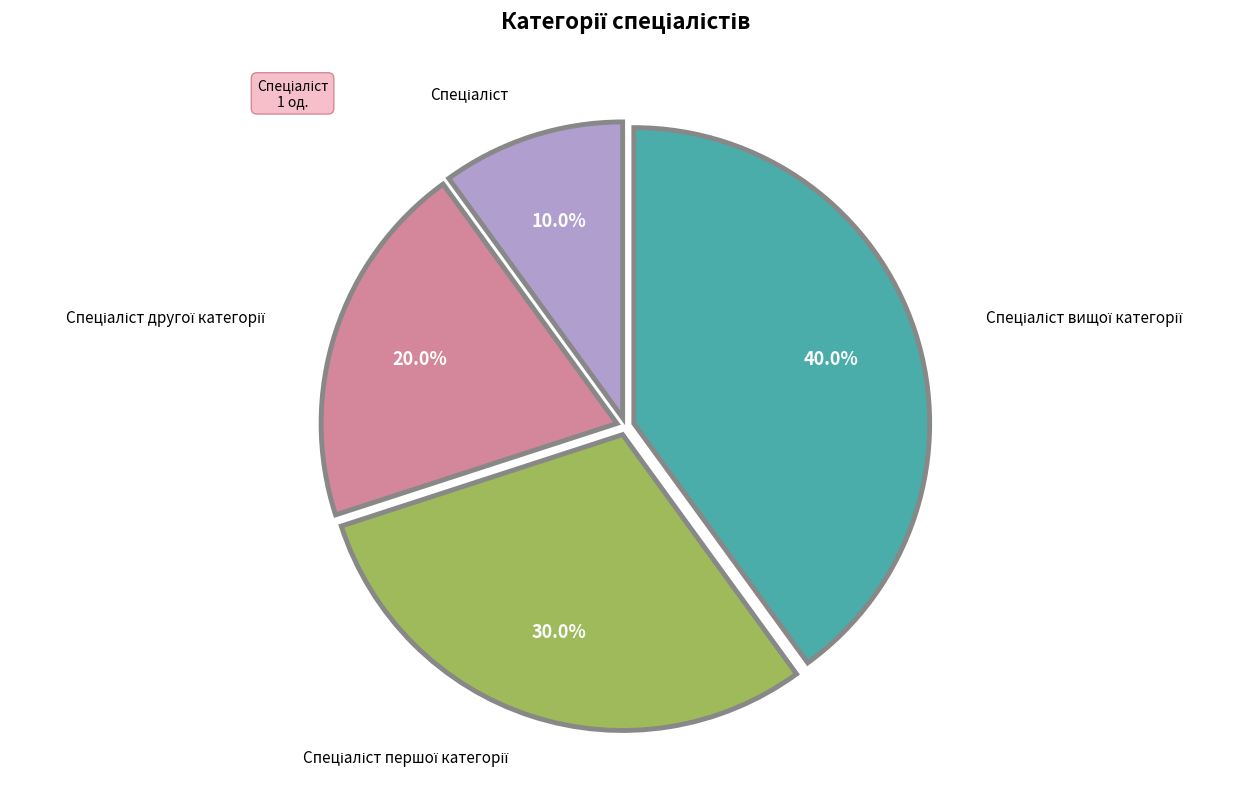

Does any single category account for the majority?

No